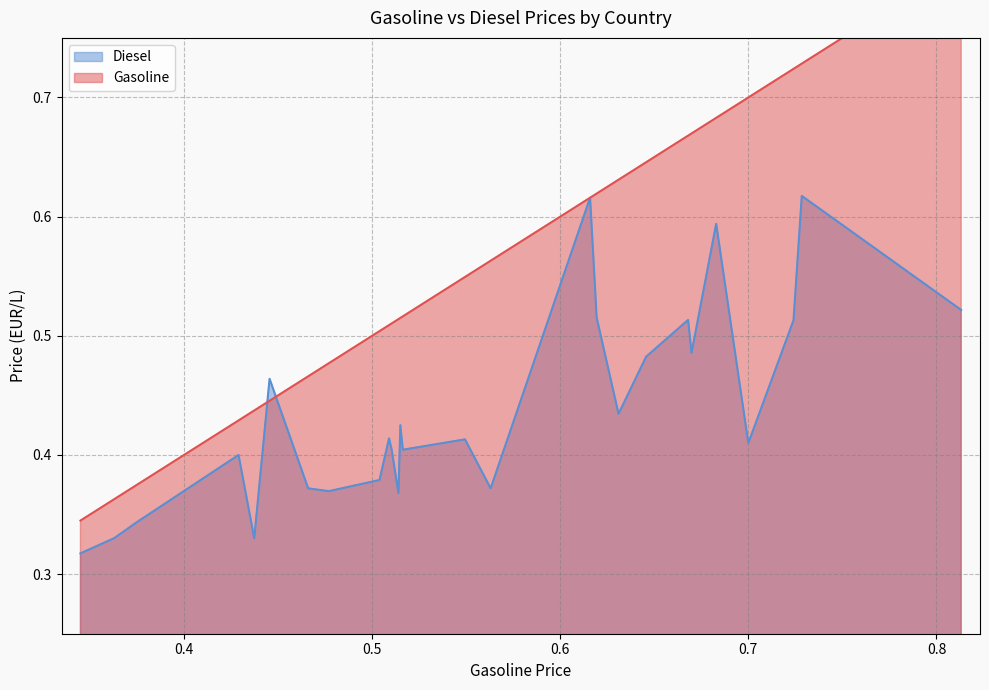

What is the difference between the Gasoline values at LU and RO?

0.1